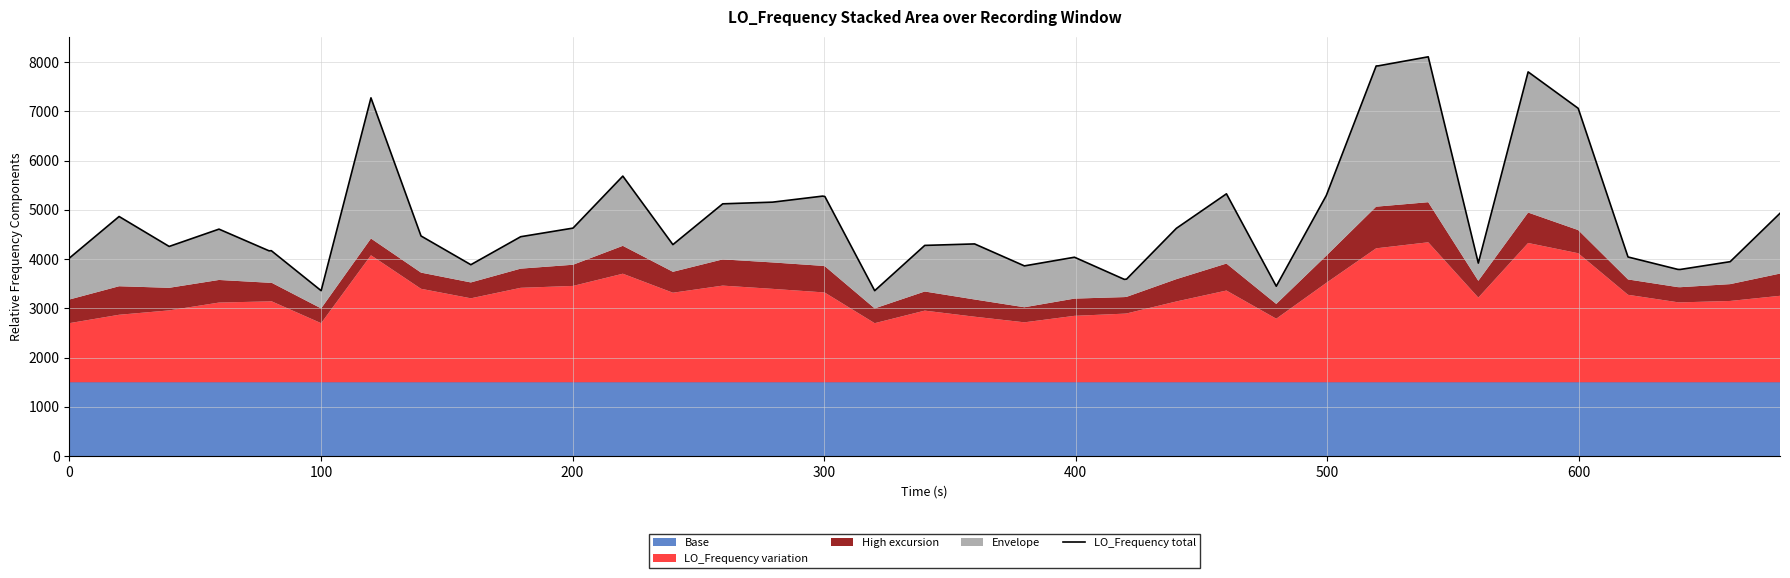

How many lines are shown in the chart?

1